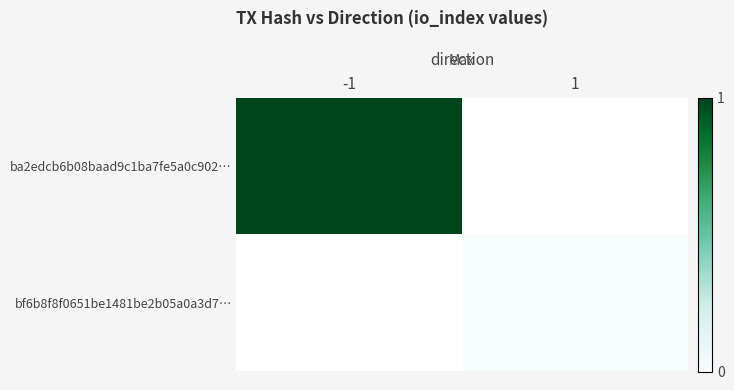

Count the number of data series in this chart.

2